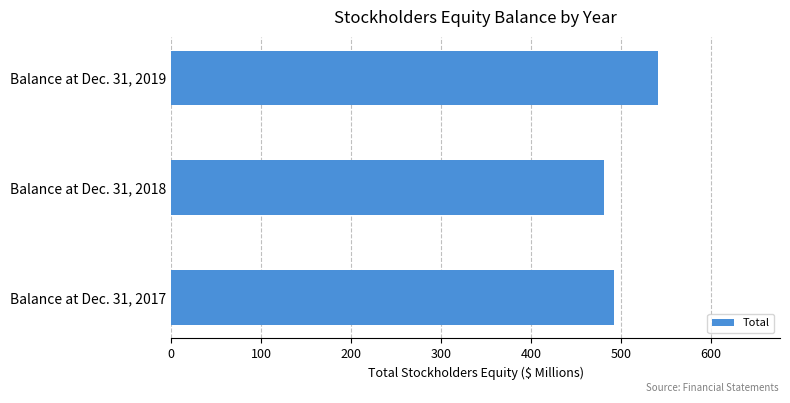

Reading bottom to top, extract all data points from this chart.

Balance at Dec. 31, 2017=492.0	Balance at Dec. 31, 2018=481.4	Balance at Dec. 31, 2019=541.1